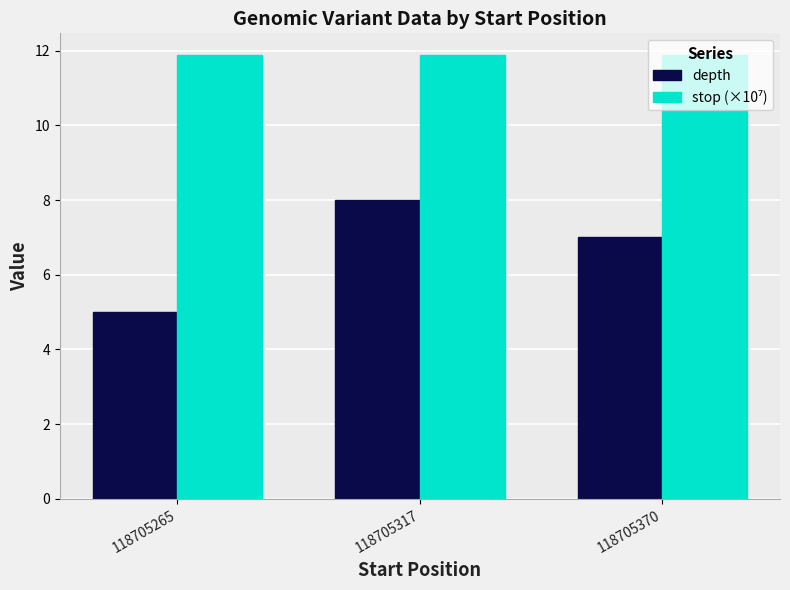

What is the minimum value for depth?

5.0